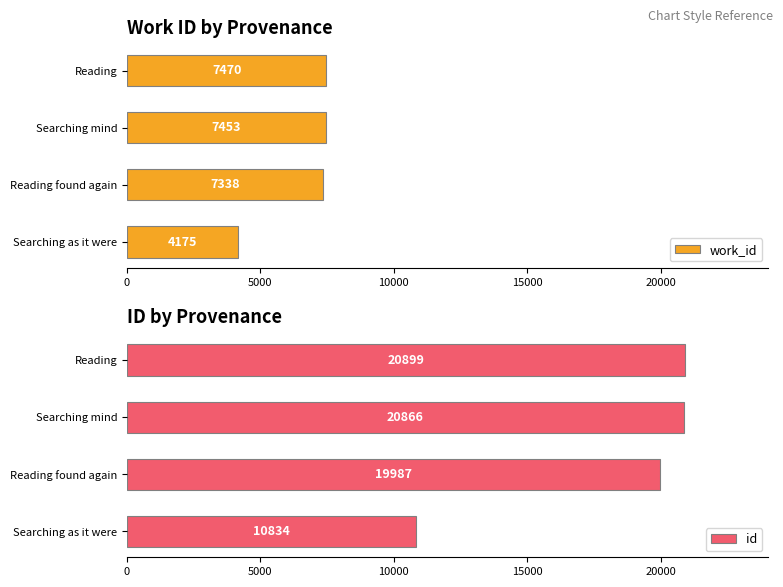

What is the sum of all work_id values?

26436